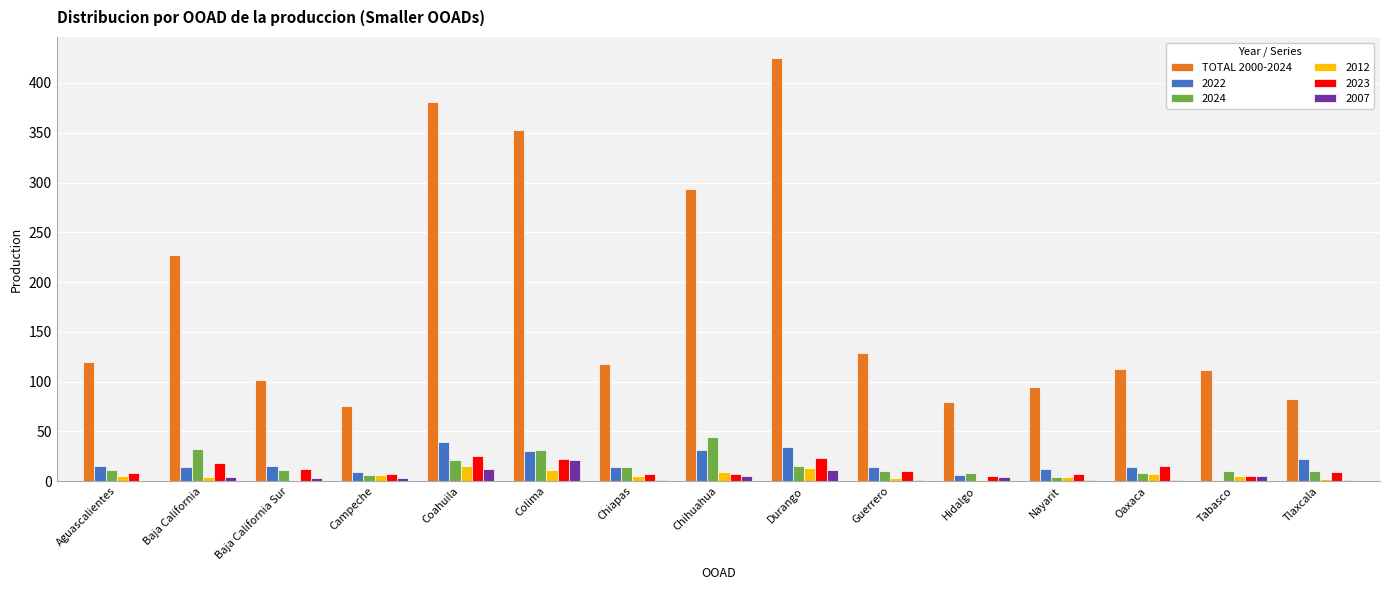

Does the chart contain stacked bars?

No